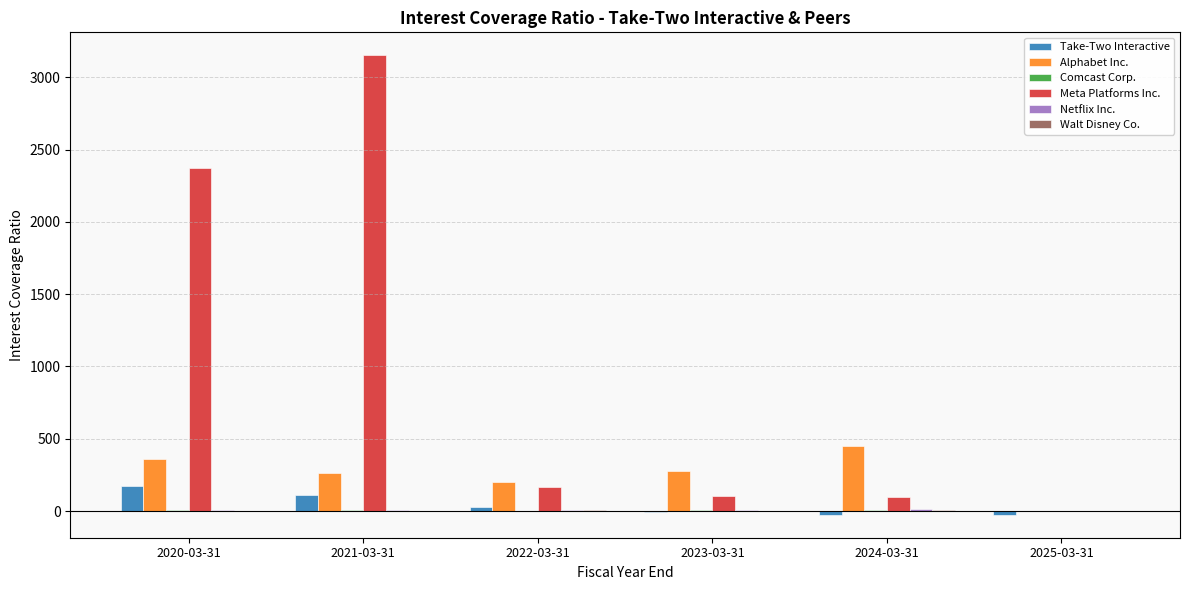

Count the number of categories in the chart.

6